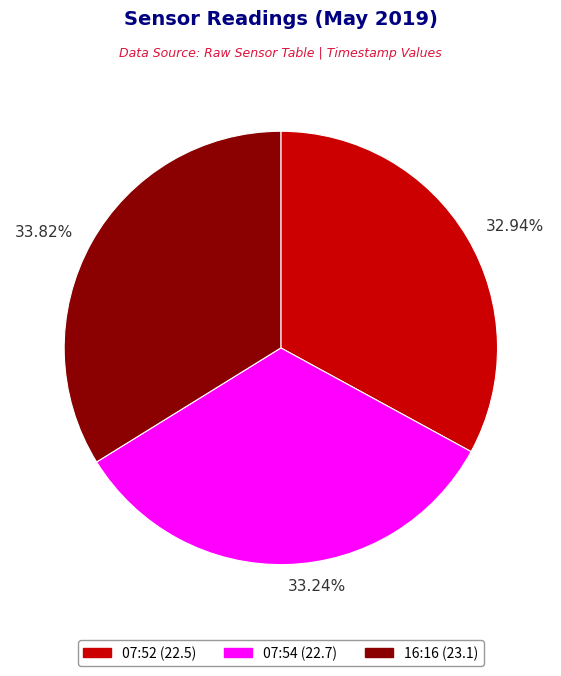

Between 33.82% and 33.24%, which is larger?

33.82%